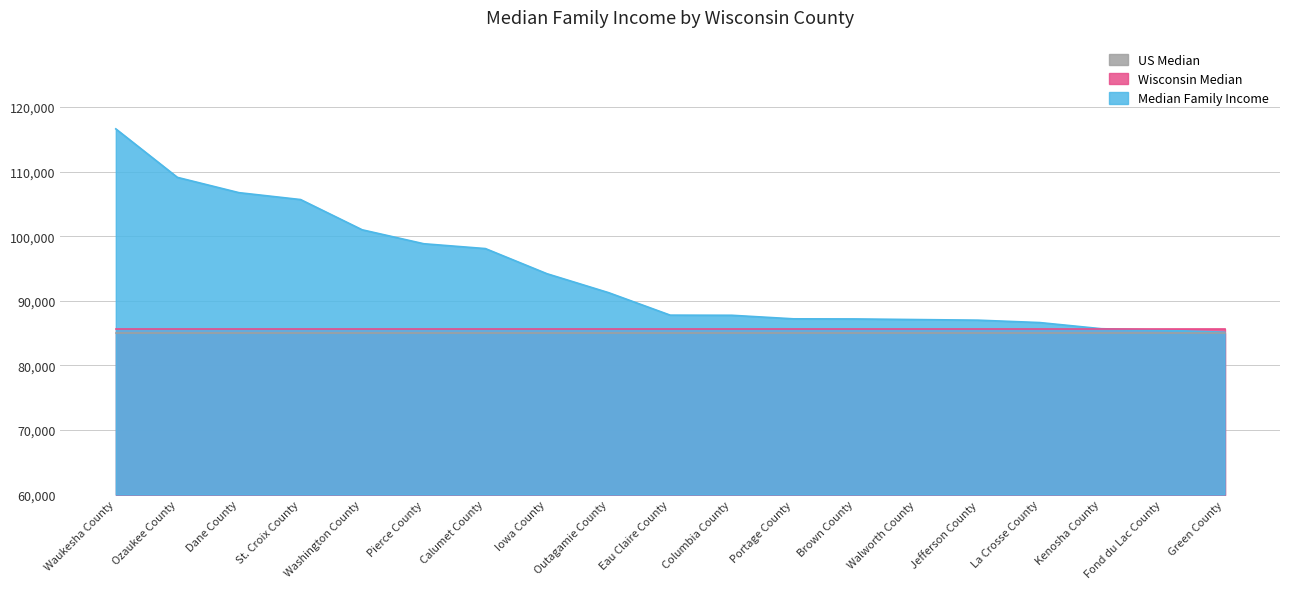

What is the sum of the Median Family Income values at Jefferson County and Brown County?

174181